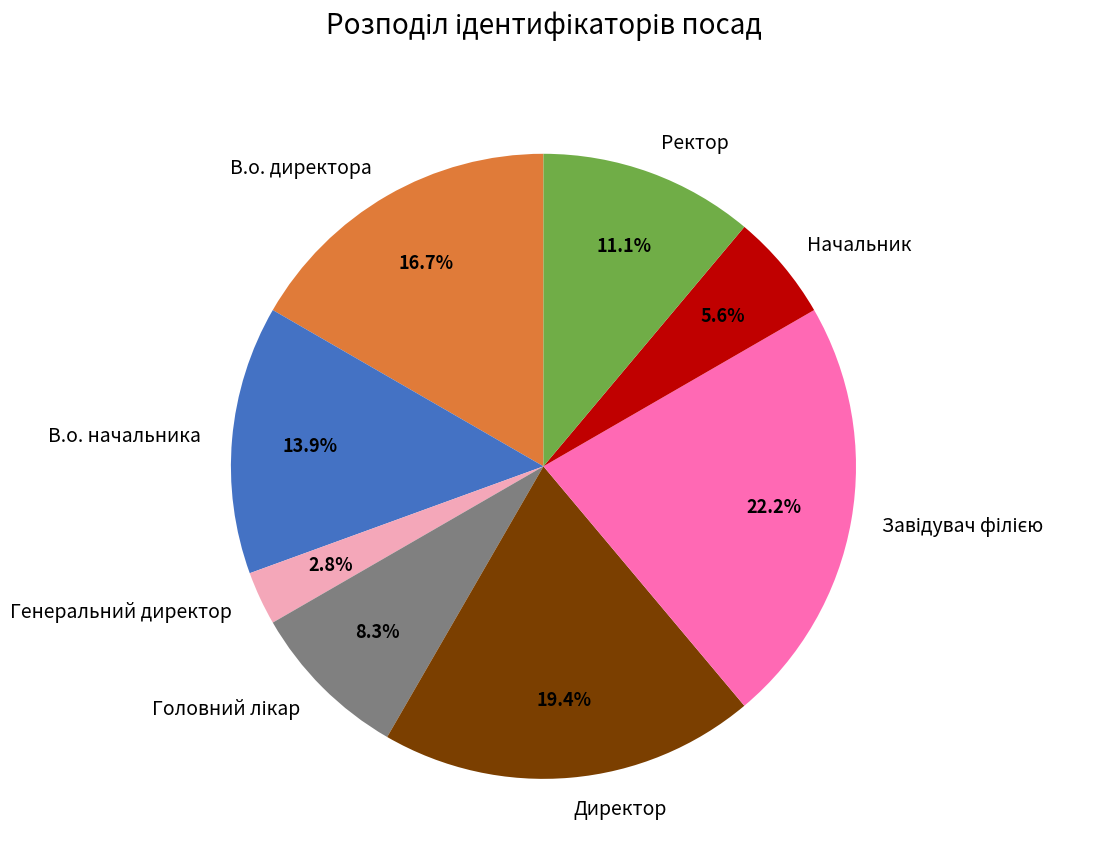

The В.о. начальника slice represents 26% of the pie. True or false?

False